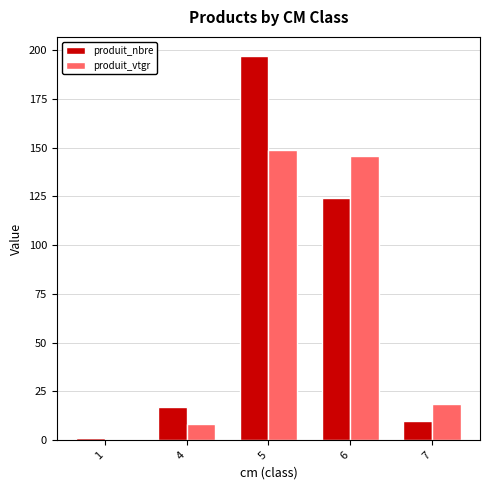

What is the spread (max minus min) of values at 7?

8.5